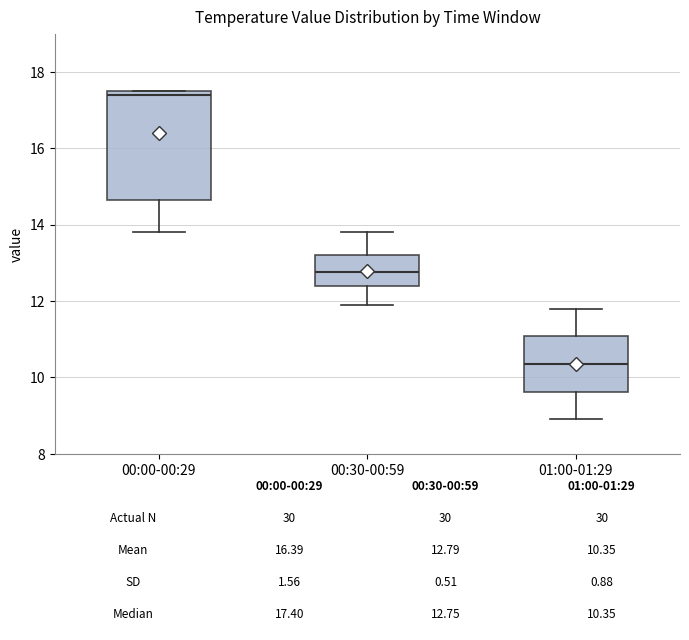

Which box is the tallest, from its lower edge to its upper edge?

00:00-00:29